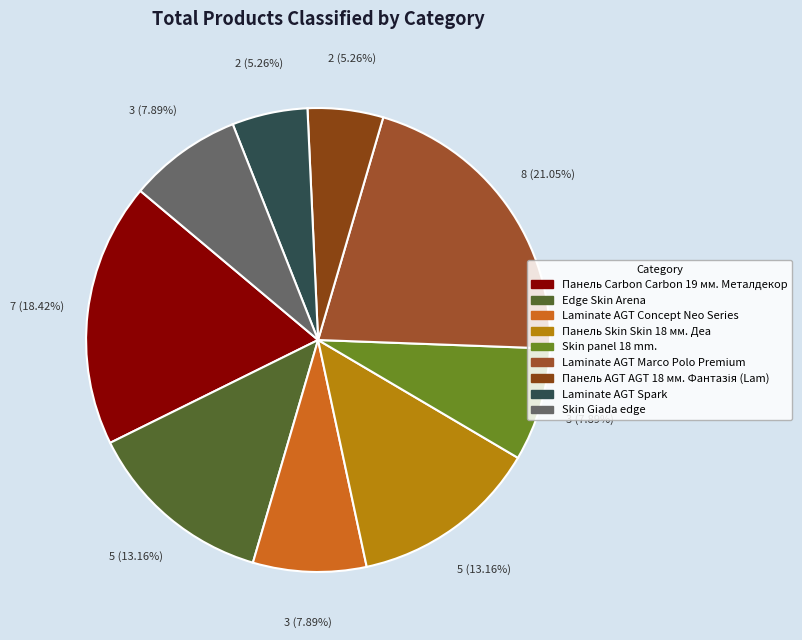

True or false: Панель Carbon Carbon 19 мм. Металдекор accounts for 18% of the total.

True